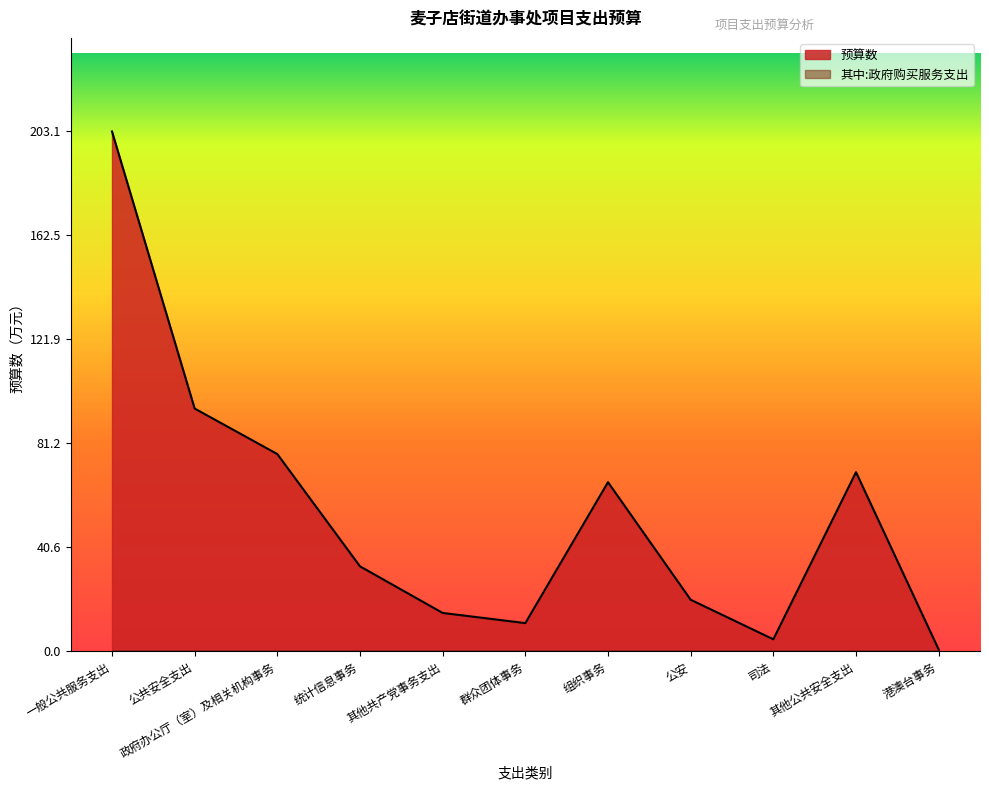

Rank the categories by value from lowest to highest.

港澳台事务, 司法, 群众团体事务, 其他共产党事务支出, 公安, 统计信息事务, 组织事务, 其他公共安全支出, 政府办公厅（室）及相关机构事务, 公共安全支出, 一般公共服务支出